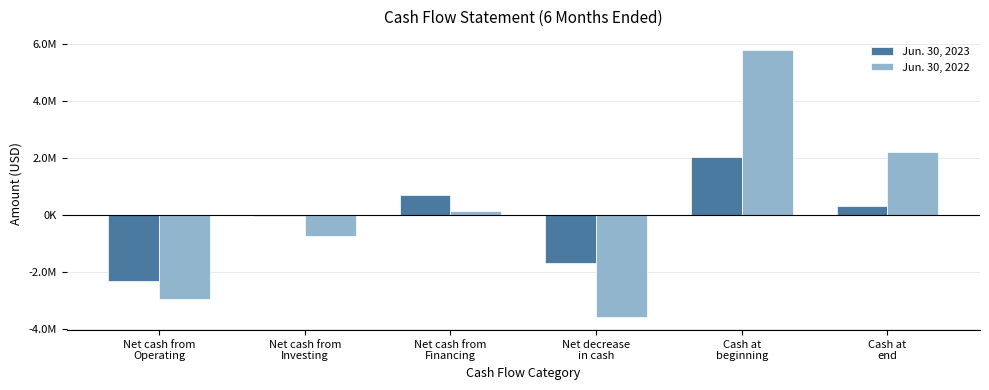

Are the bars grouped side by side (vs. stacked)?

Yes